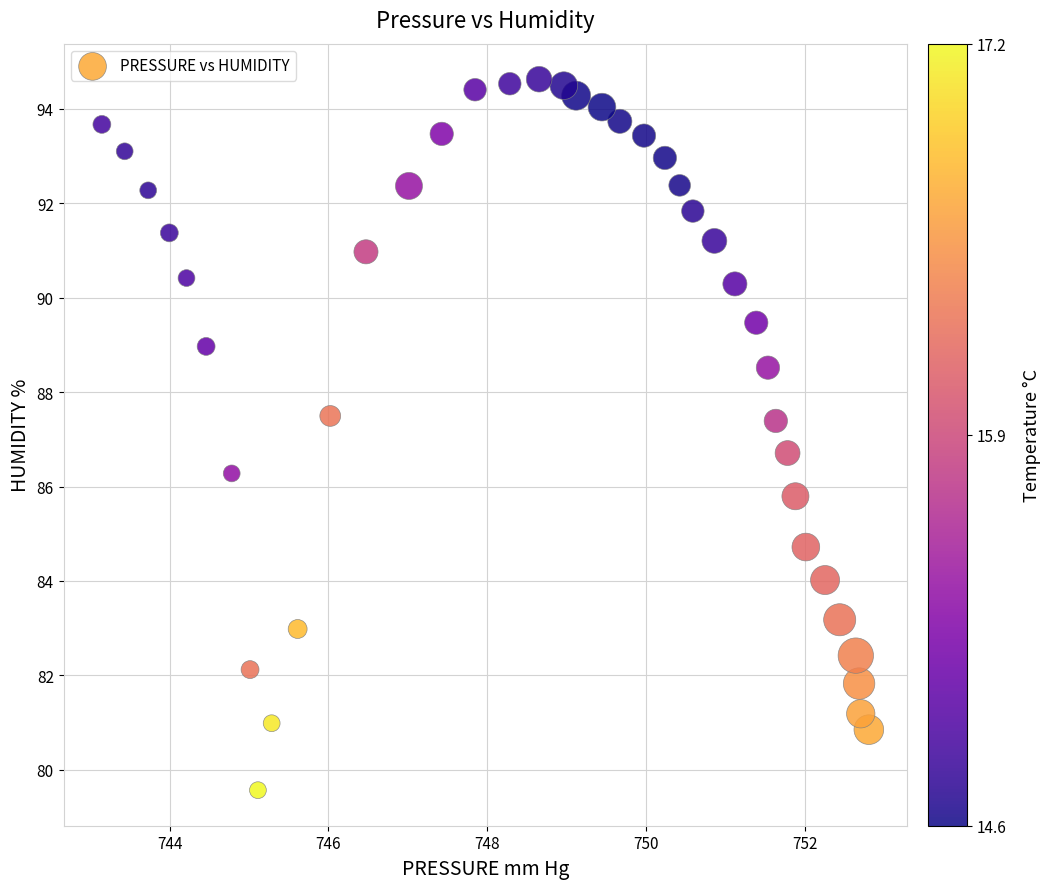

What is the range of X values (max minus min)?

9.7